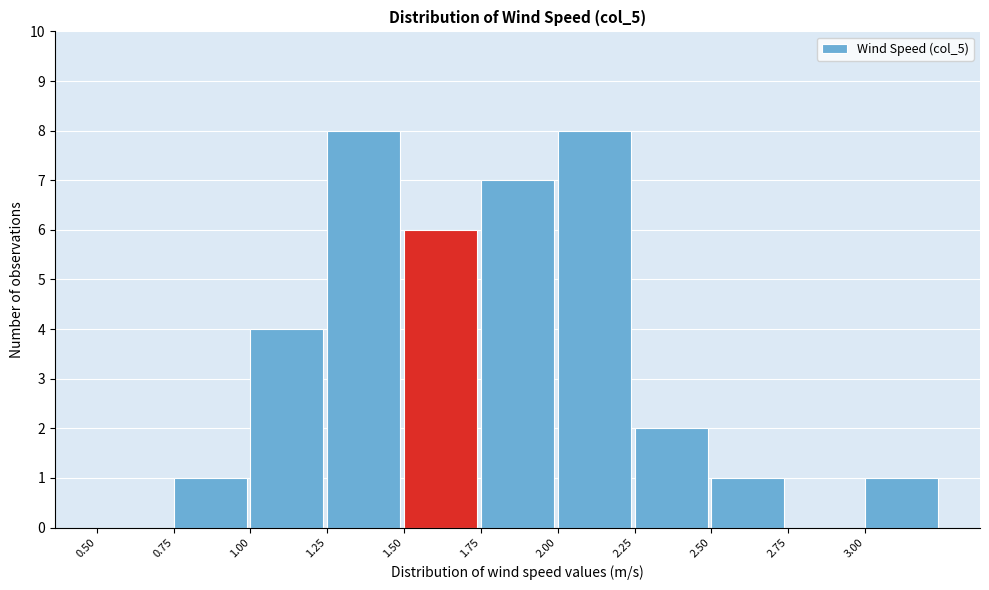

What is the height of the bar covering 2.50 to 2.75 on the x-axis? The values are not printed on the chart, so give them approximately, as read against the axis.

1